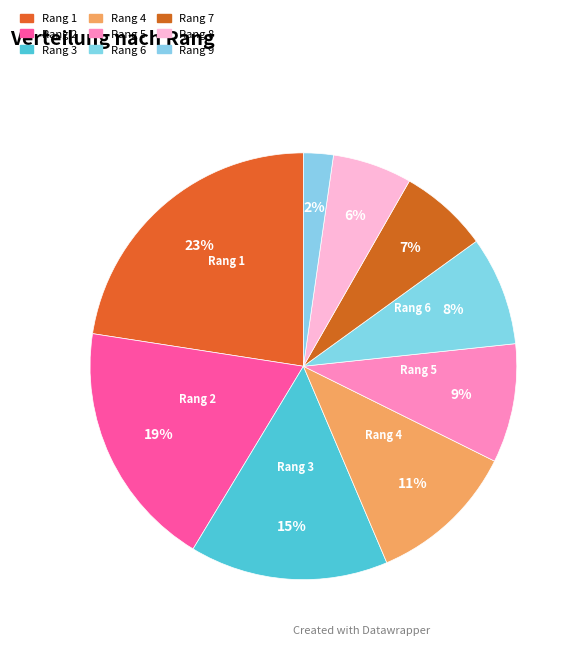

How many segments does this pie chart have?

9